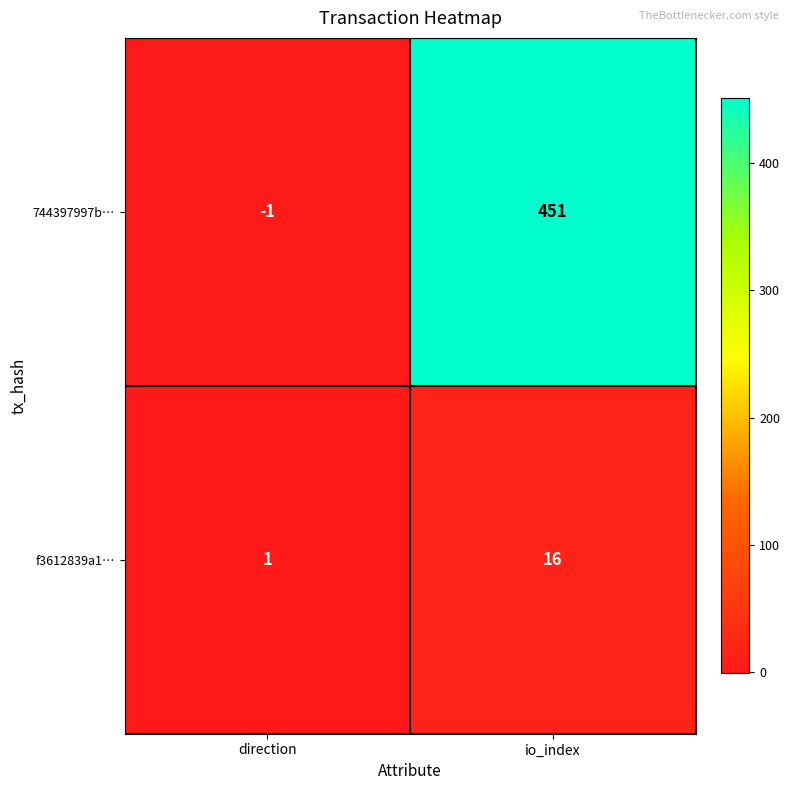

What is the difference between the maximum and minimum values in the 744397997b… series?

452